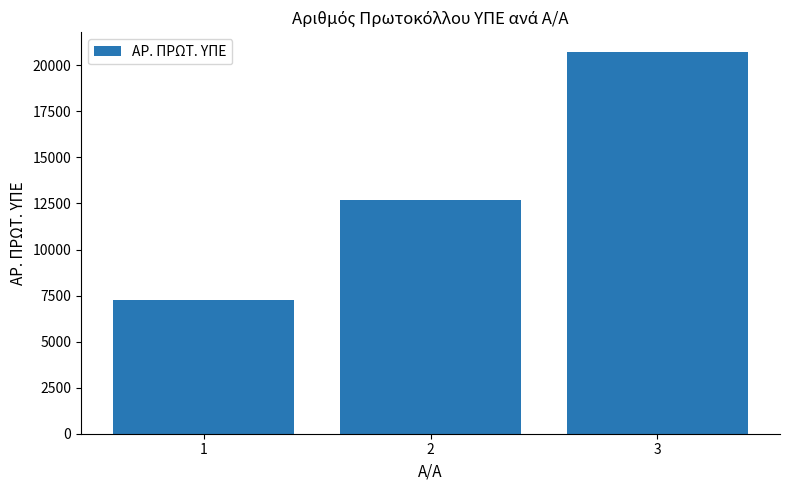

Count the values in the range 7233 to 20750.

3